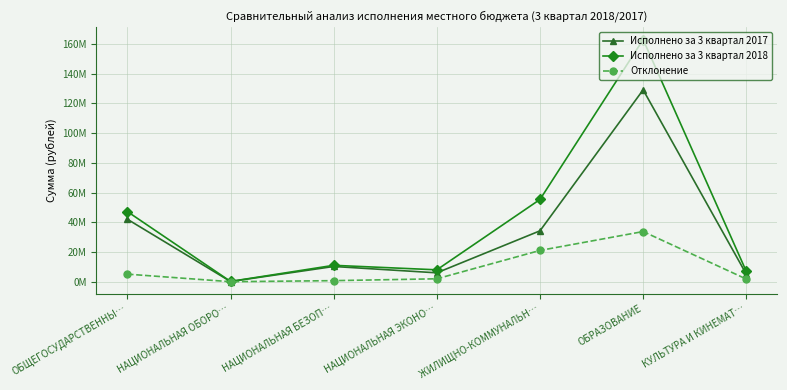

Which series changed the most between НАЦИОНАЛЬНАЯ ОБОРО… and ЖИЛИЩНО-КОММУНАЛЬН…?

Исполнено за 3 квартал 2018